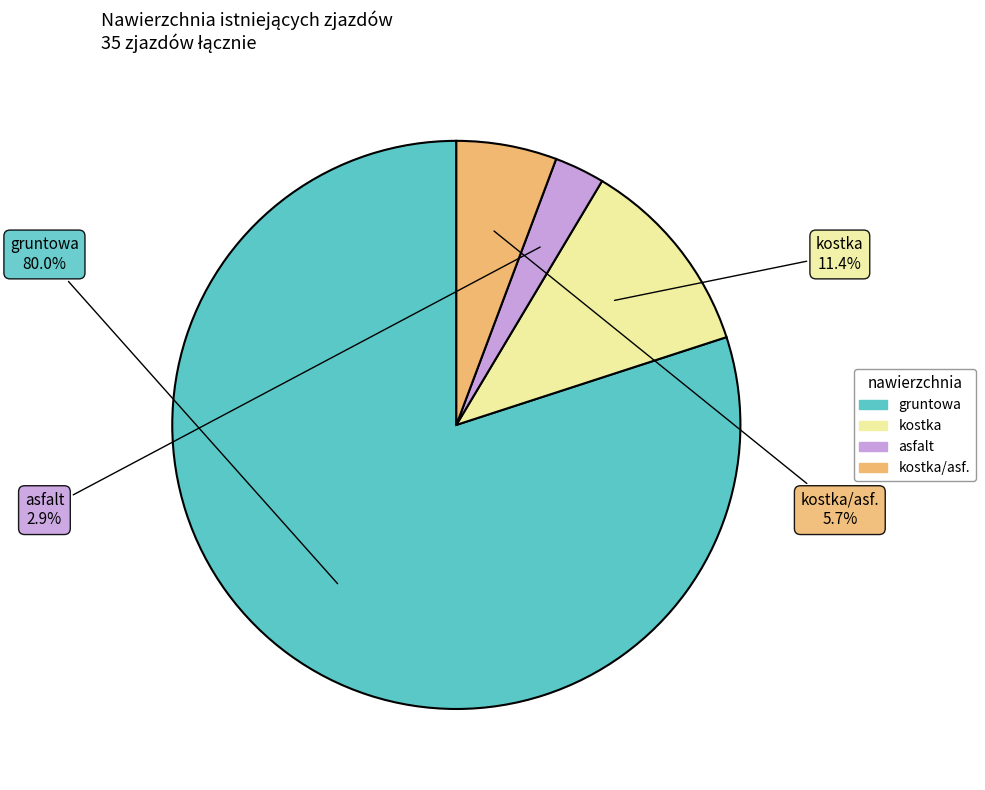

Does any single category account for the majority?

Yes